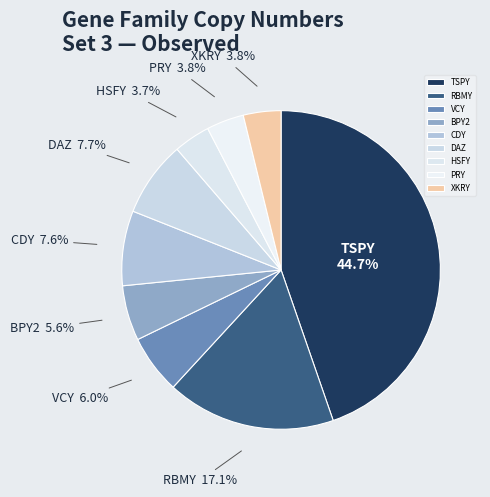

True or false: VCY accounts for 15% of the total.

False